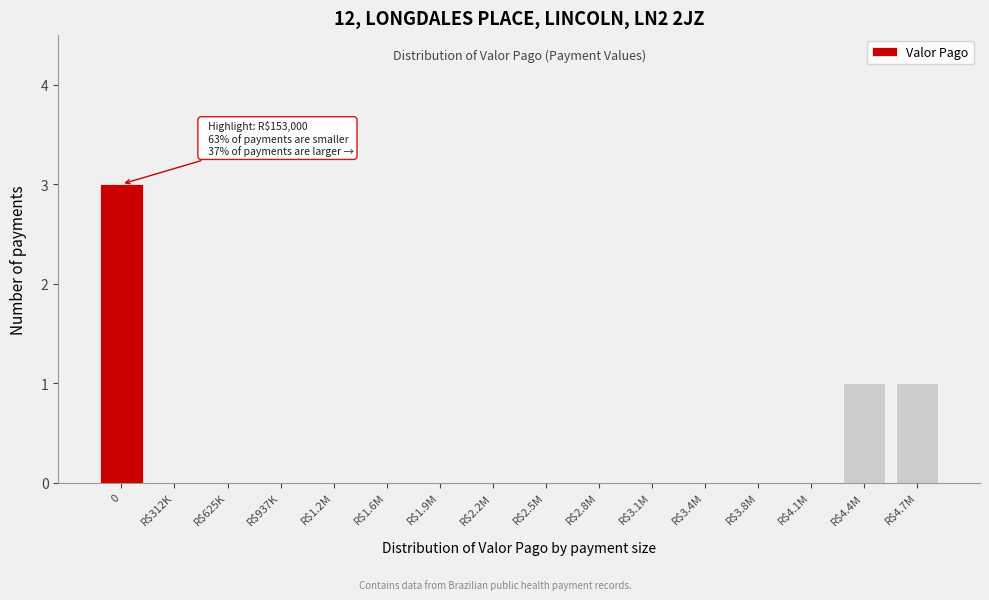

The chart shows a value of 0 at R$4.7M. True or false?

False